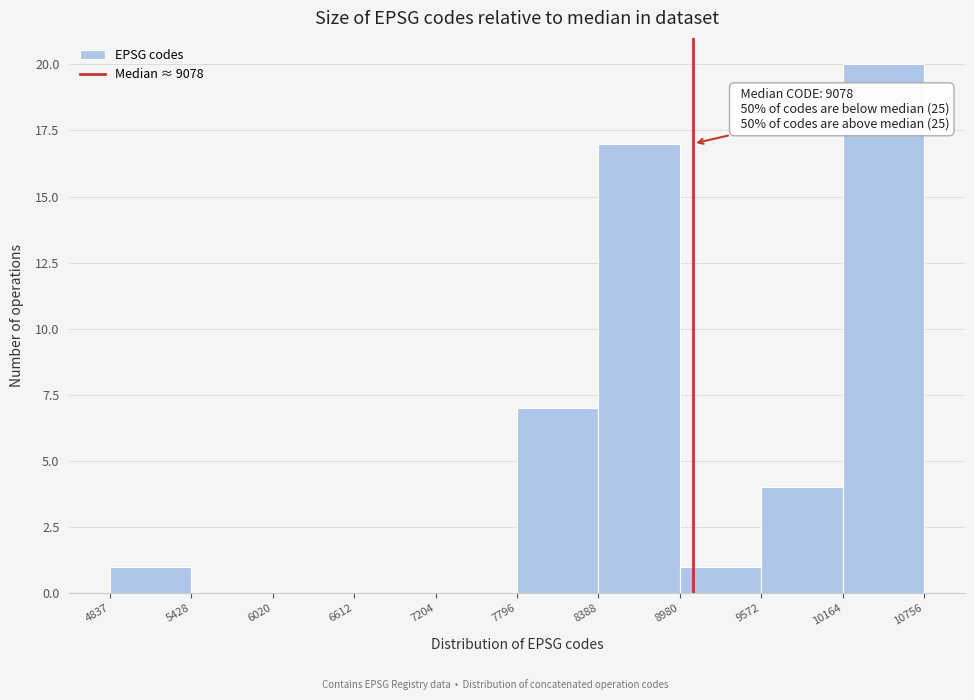

Over which range of the x-axis is the bar tallest?

10164 to 10756